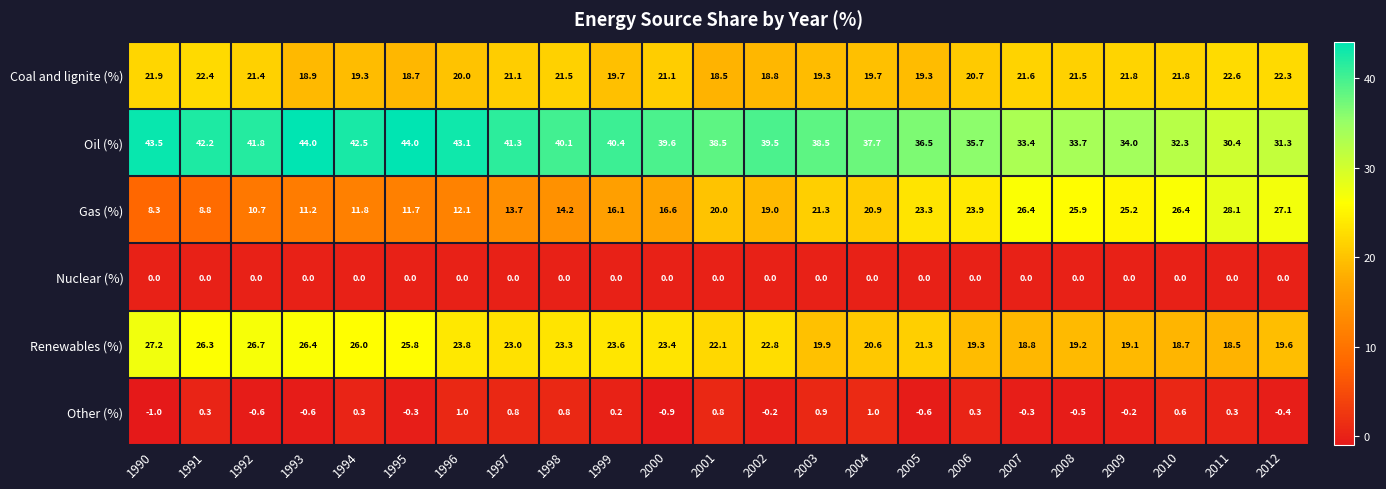

Count the number of categories in the chart.

23